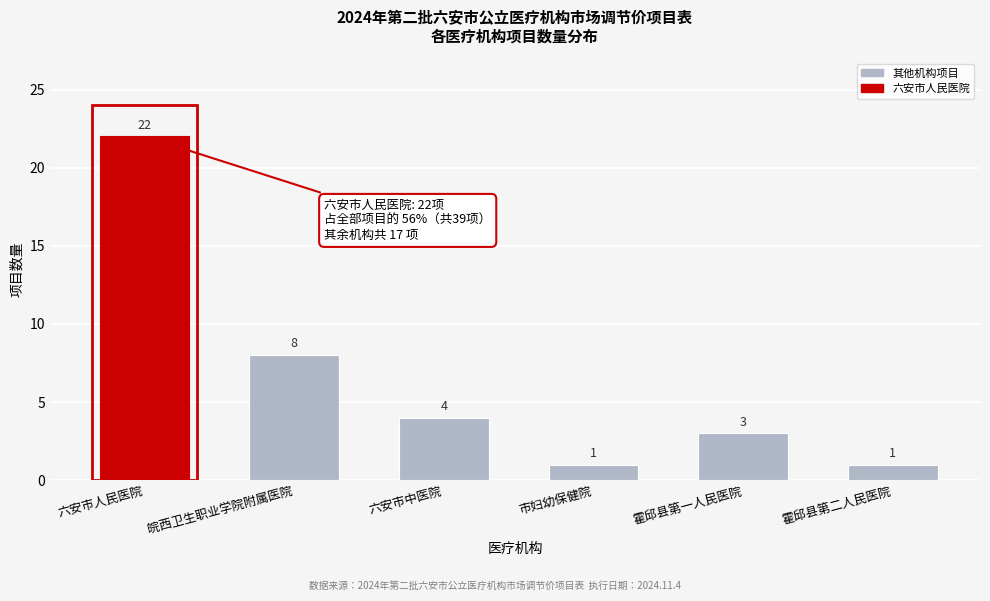

Reading left to right, transcribe all the data shown in this chart.

六安市人民医院=22	皖西卫生职业学院附属医院=8	六安市中医院=4	市妇幼保健院=1	霍邱县第一人民医院=3	霍邱县第二人民医院=1